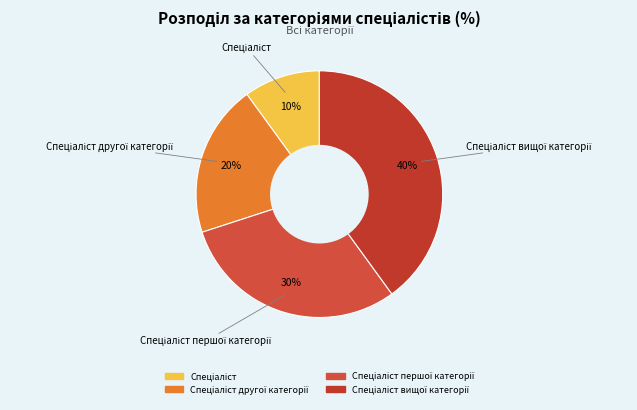

To the nearest percent, what is the average slice percentage?

25%